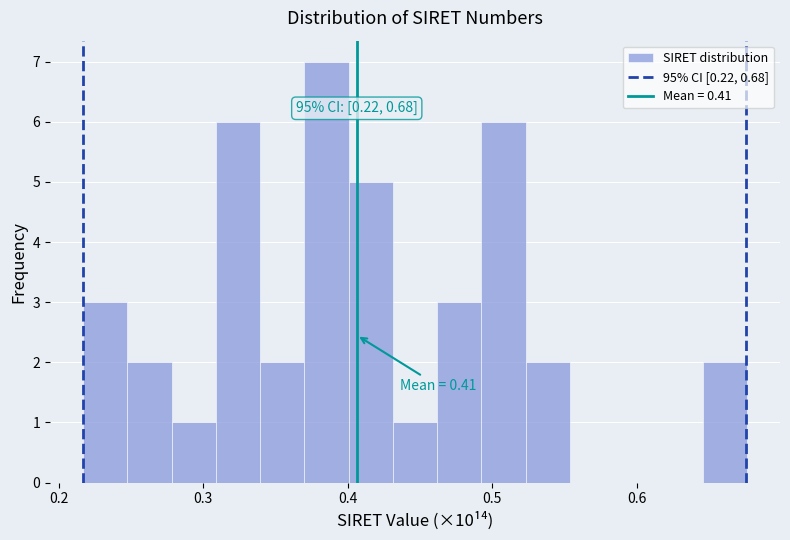

Around what value on the x-axis is the tallest bar? Give the approximate position of its centre, as read against the axis.

0.39